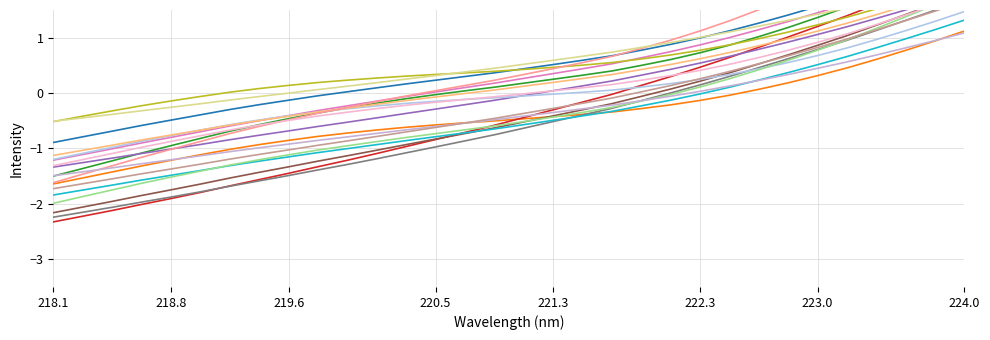

How many values are below 0?

20